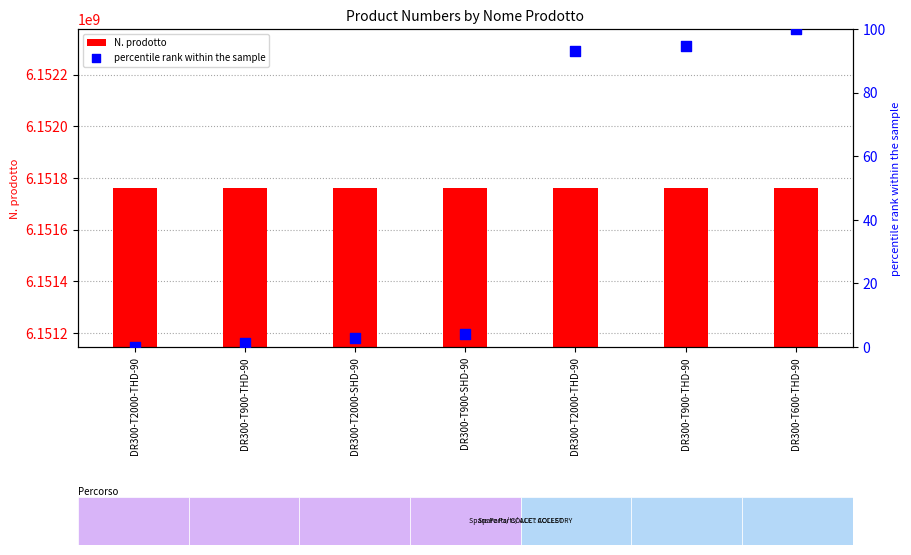

Which series reaches the minimum Y coordinate?

percentile rank within the sample